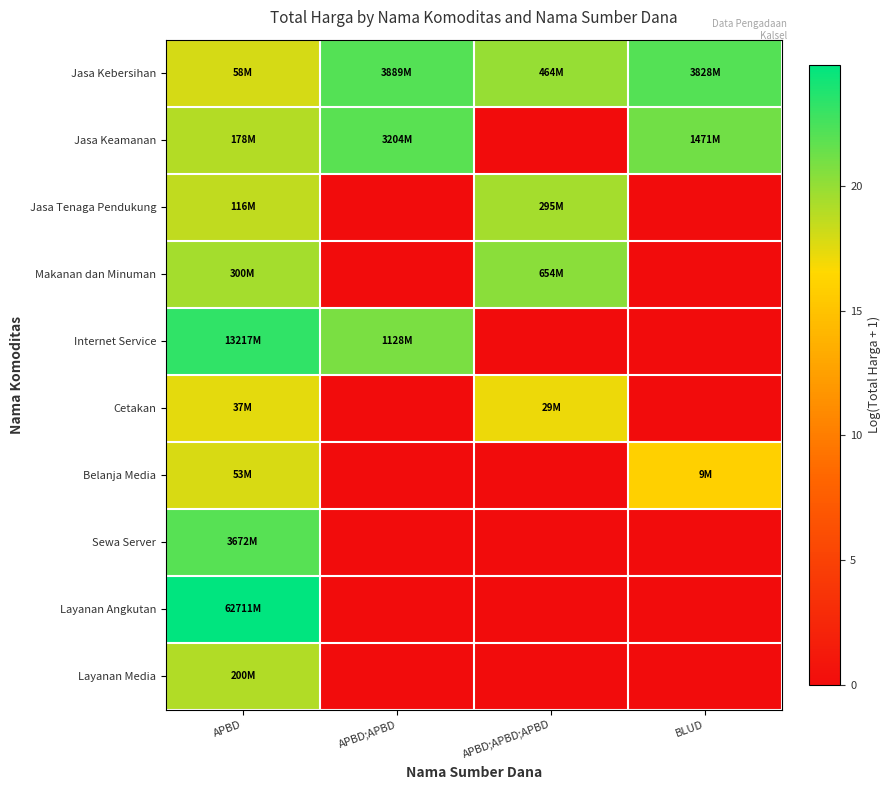

Which series changed the most between APBD and APBD;APBD;APBD?

Layanan Angkutan